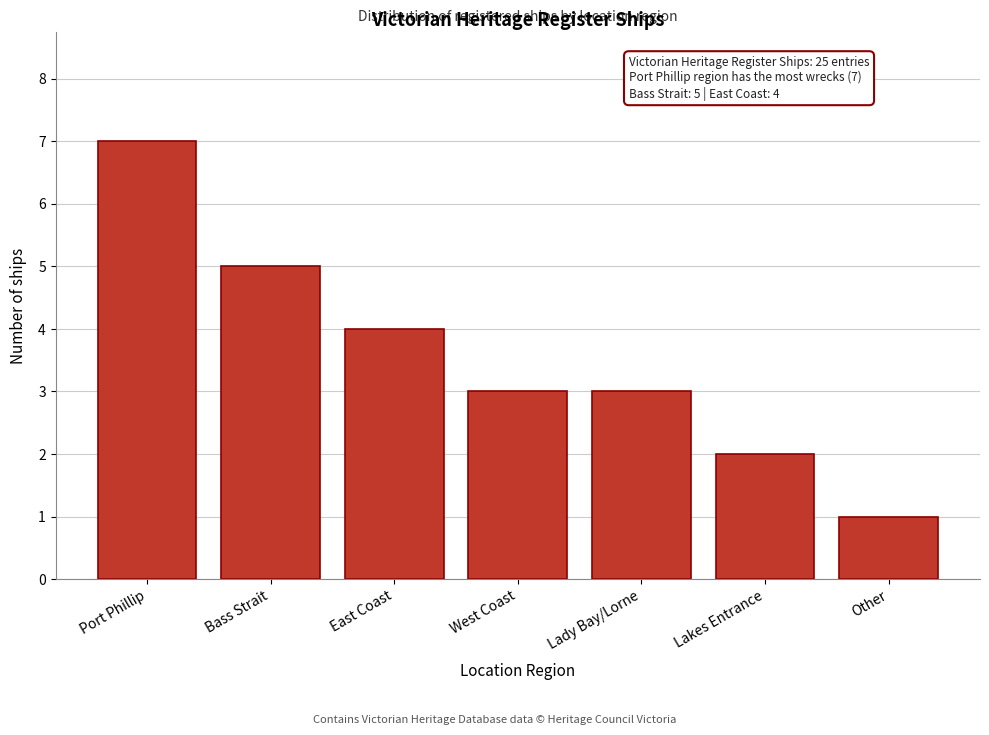

Reading left to right, list all the values displayed in this chart.

Port Phillip=7	Bass Strait=5	East Coast=4	West Coast=3	Lady Bay/Lorne=3	Lakes Entrance=2	Other=1